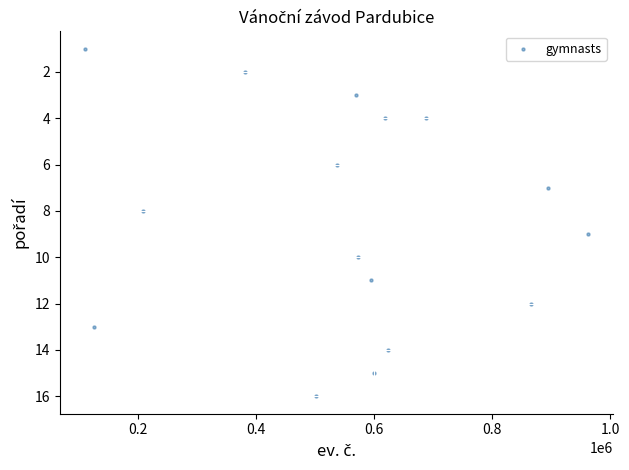

What is the range of X values (max minus min)?

853624